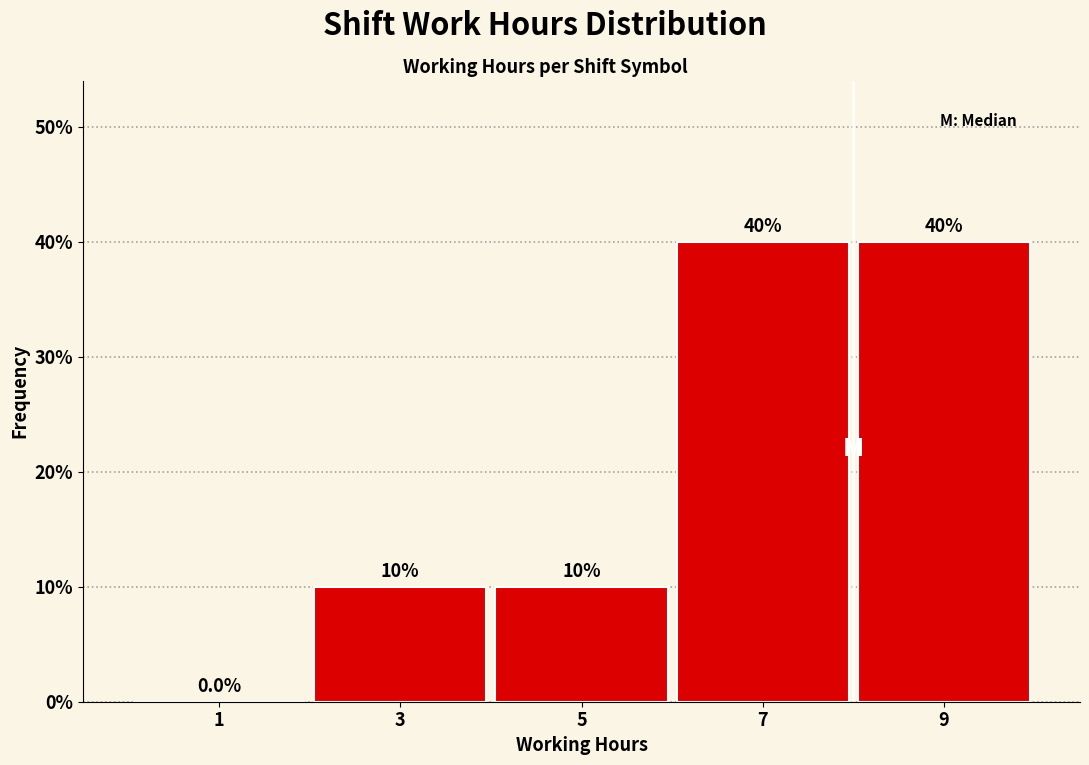

How tall is the bar that spans 2 to 4 on the x-axis?

10.0